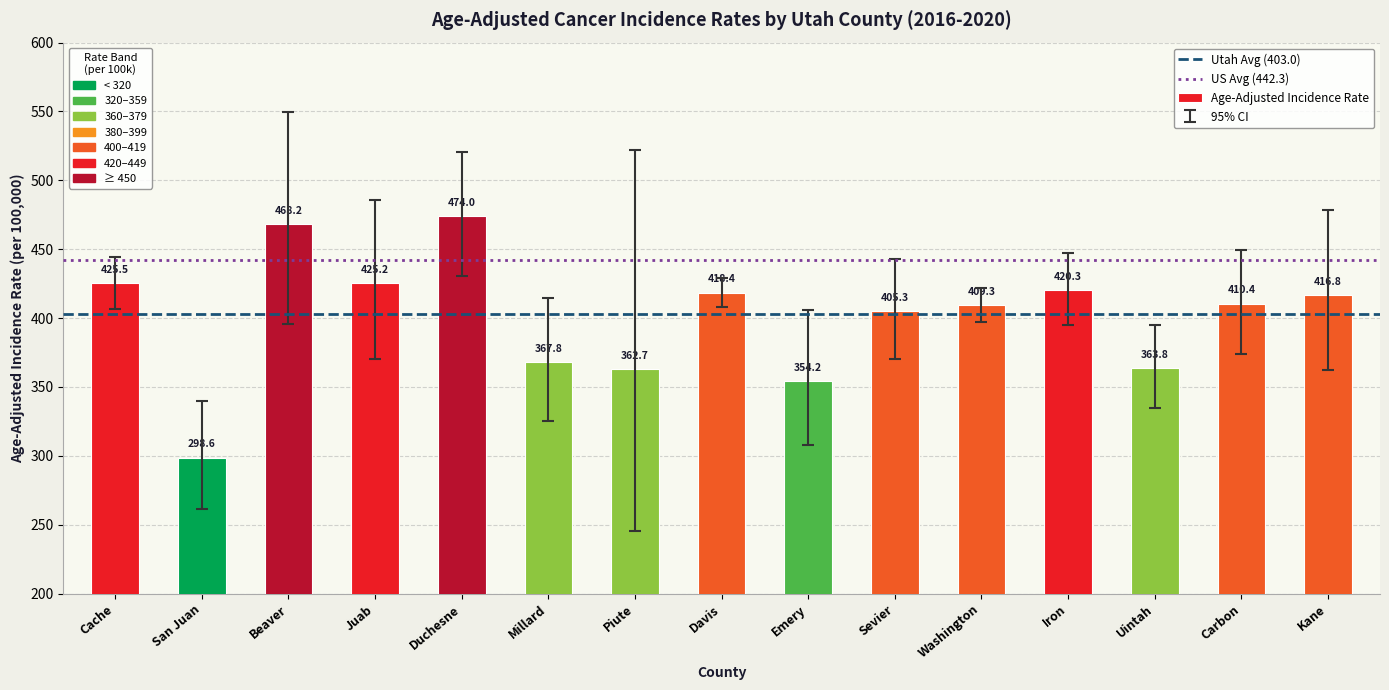

Approximately how many times larger is the value at Uintah compared to Iron?

0.9